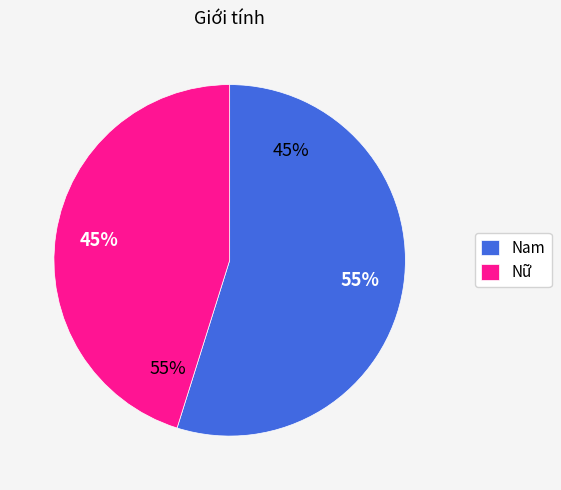

To the nearest percent, what is the combined percentage of Nữ and Nam?

100%